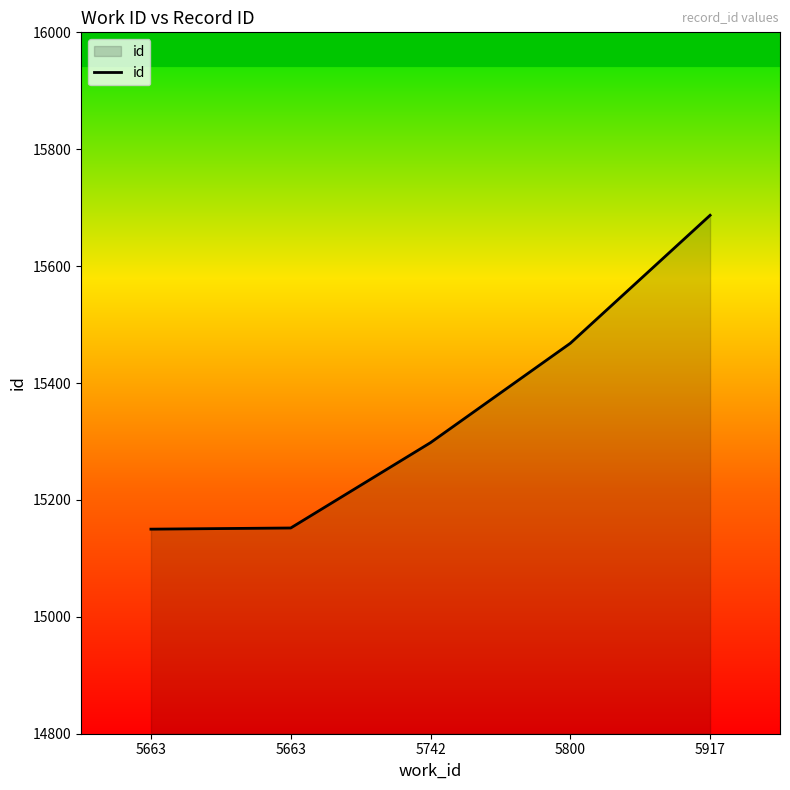

Does the chart display data point markers on the line(s)?

No